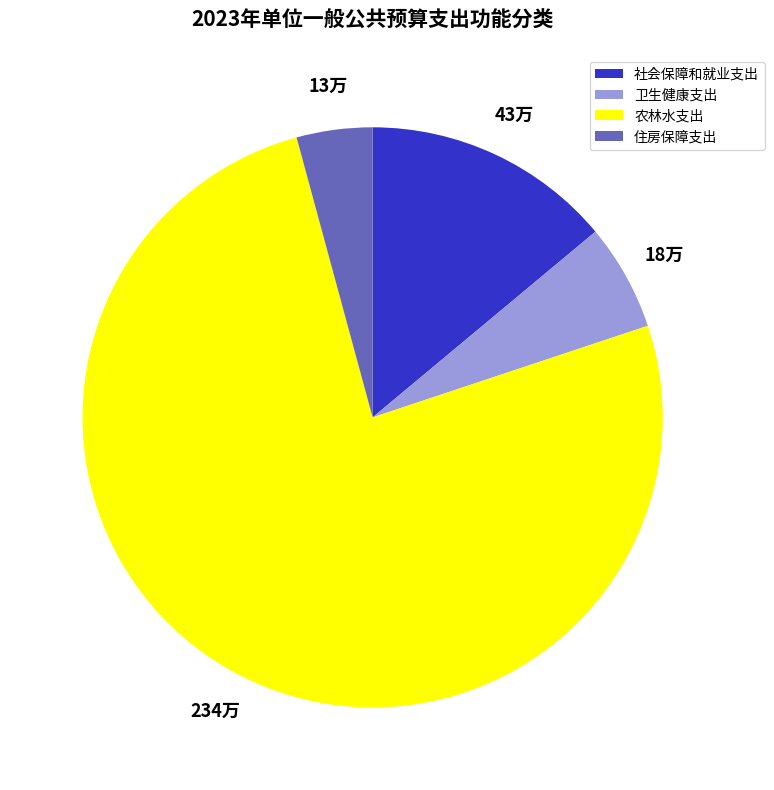

Is the sum of 农林水支出 and 住房保障支出 greater than half?

Yes